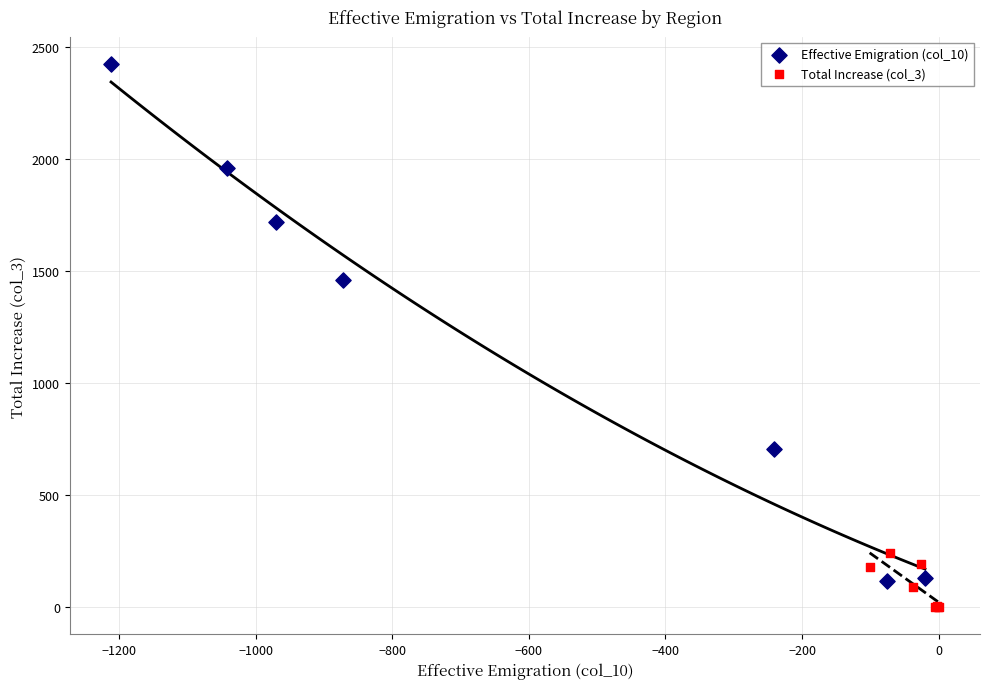

What are all the series names shown in the legend?

Effective Emigration (col_10), Total Increase (col_3)